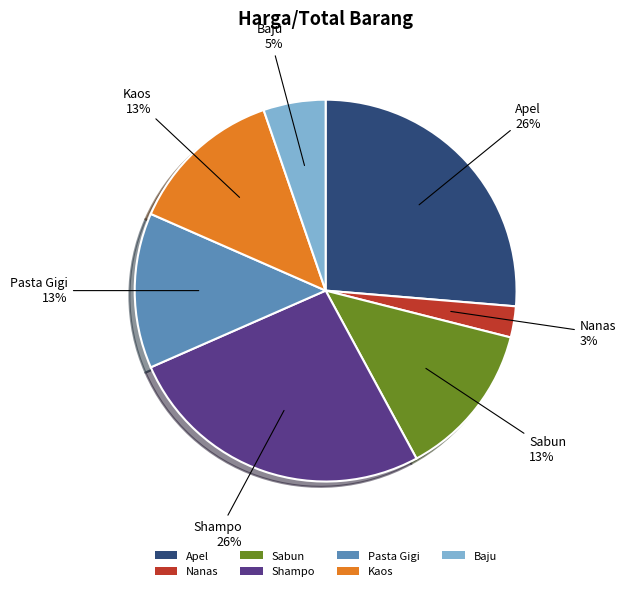

How many segments does this pie chart have?

7